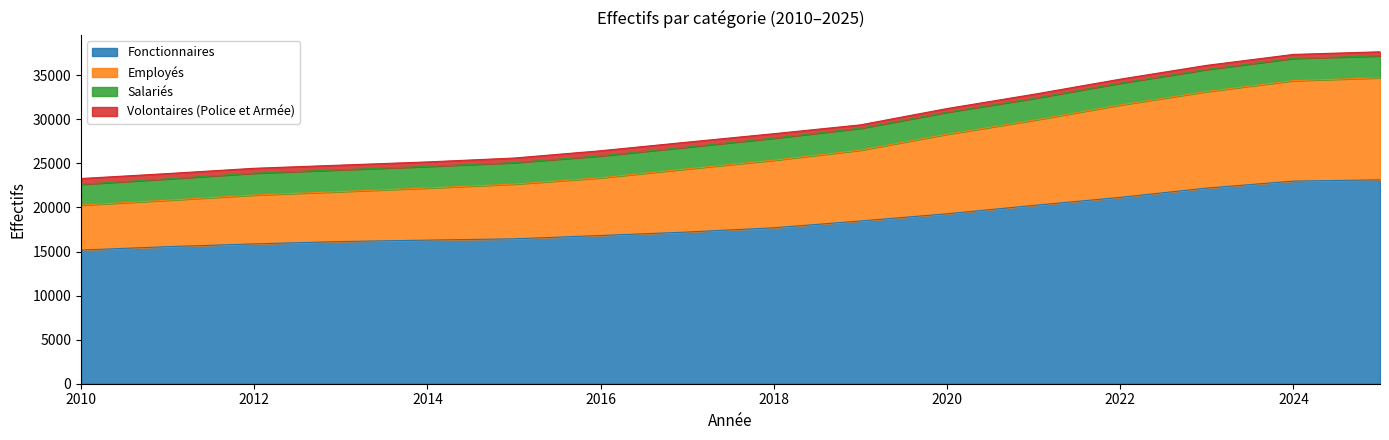

Does the chart have visible grid lines?

No